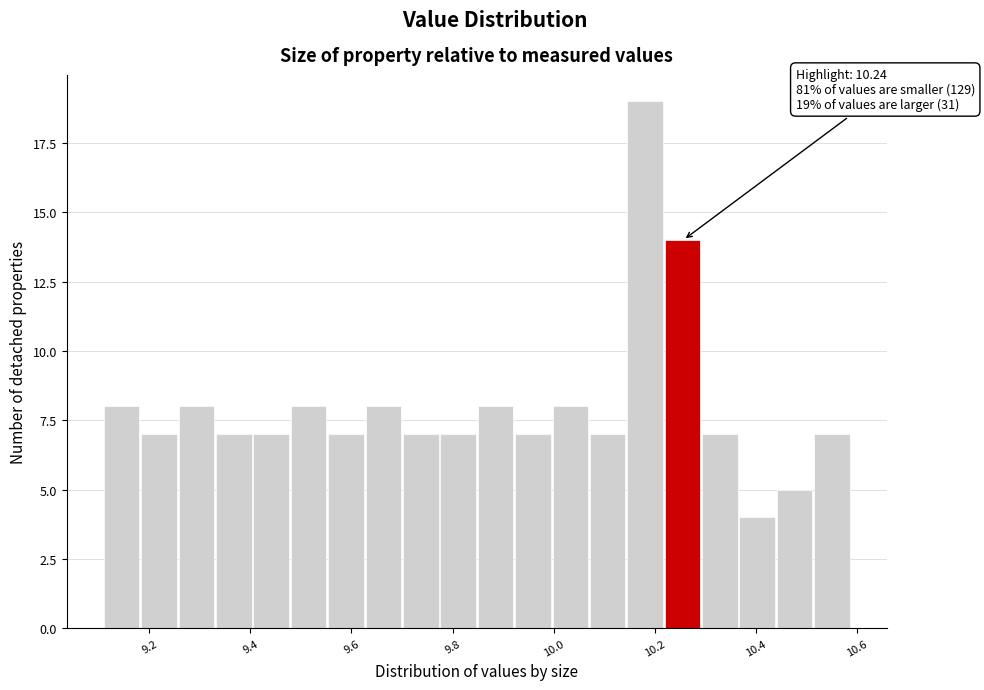

Read against the x-axis, roughly where is the centre of the tallest bar?

10.18